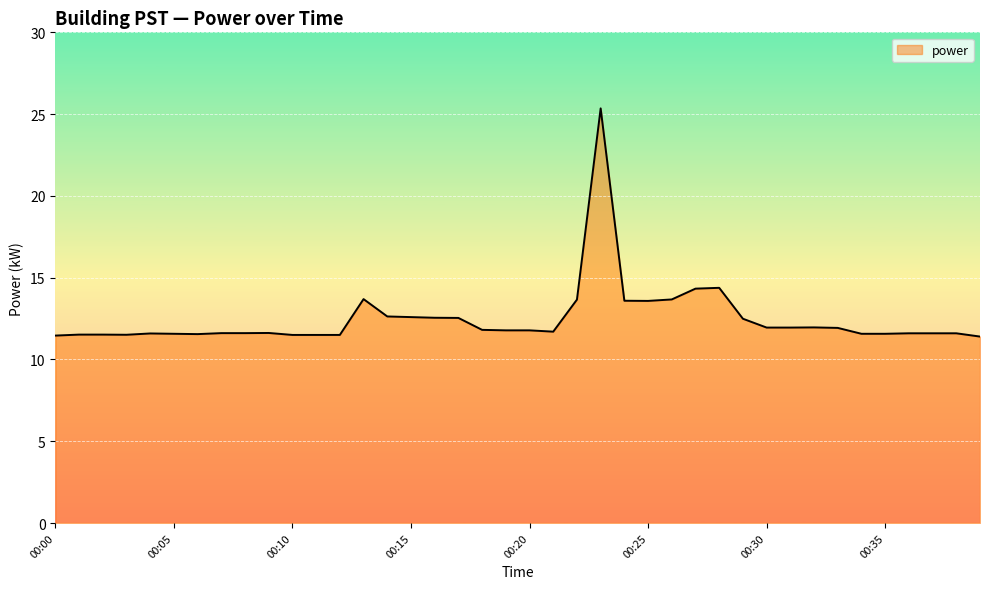

What is the smallest value displayed?

11.4